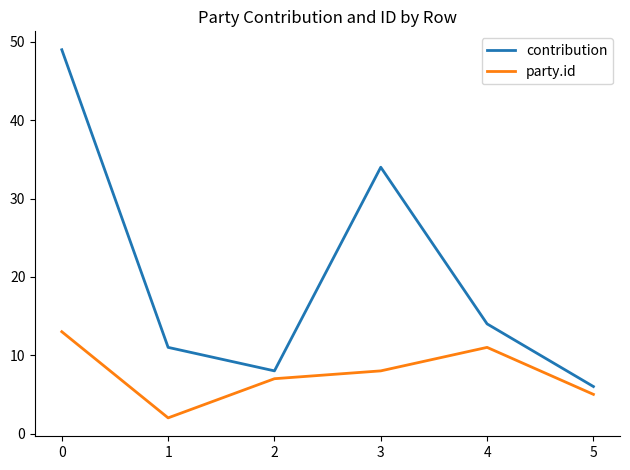

At which label does contribution first exceed 14?

0